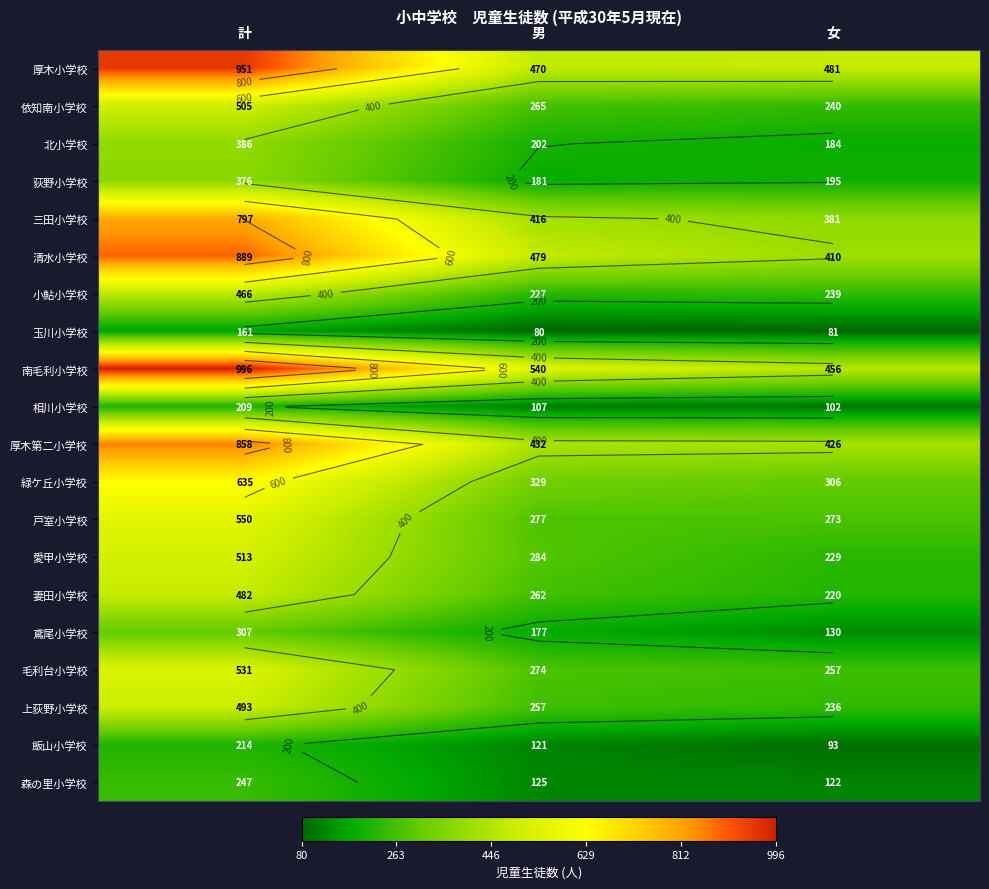

What is the difference between the highest and lowest values at 女?

400